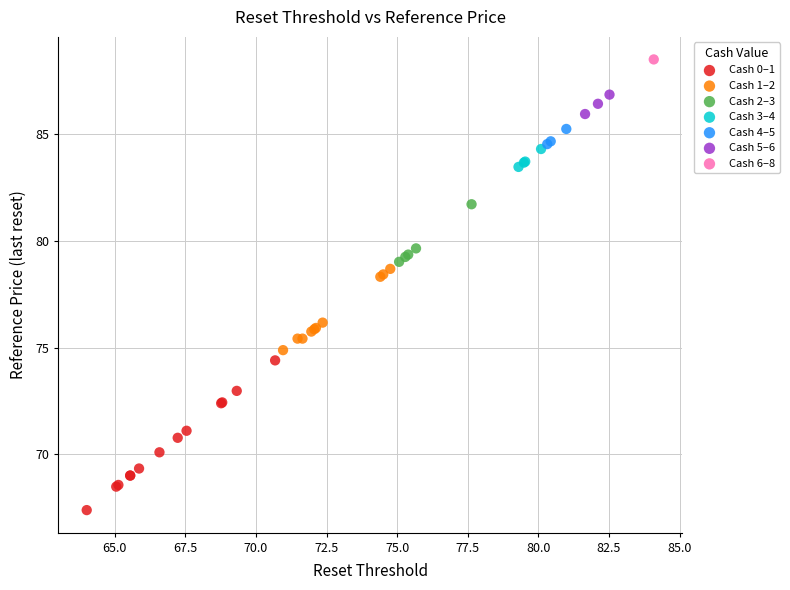

What are all the series names shown in the legend?

Cash 0–1, Cash 1–2, Cash 2–3, Cash 3–4, Cash 4–5, Cash 5–6, Cash 6–8